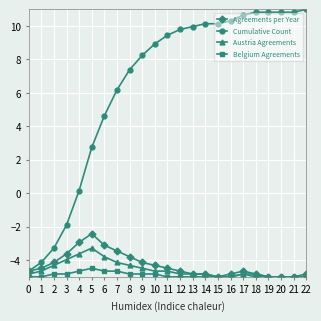

True or false: Austria Agreements and Cumulative Count intersect in this chart.

False